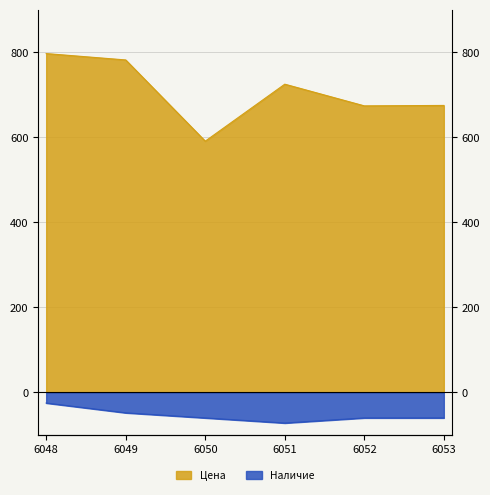

Reading left to right, transcribe all the data shown in this chart.

Цена: 6048=797	6049=782	6050=591	6051=725	6052=674	6053=675
Наличие: 6048=-25	6049=-48	6050=-60	6051=-72	6052=-60	6053=-60